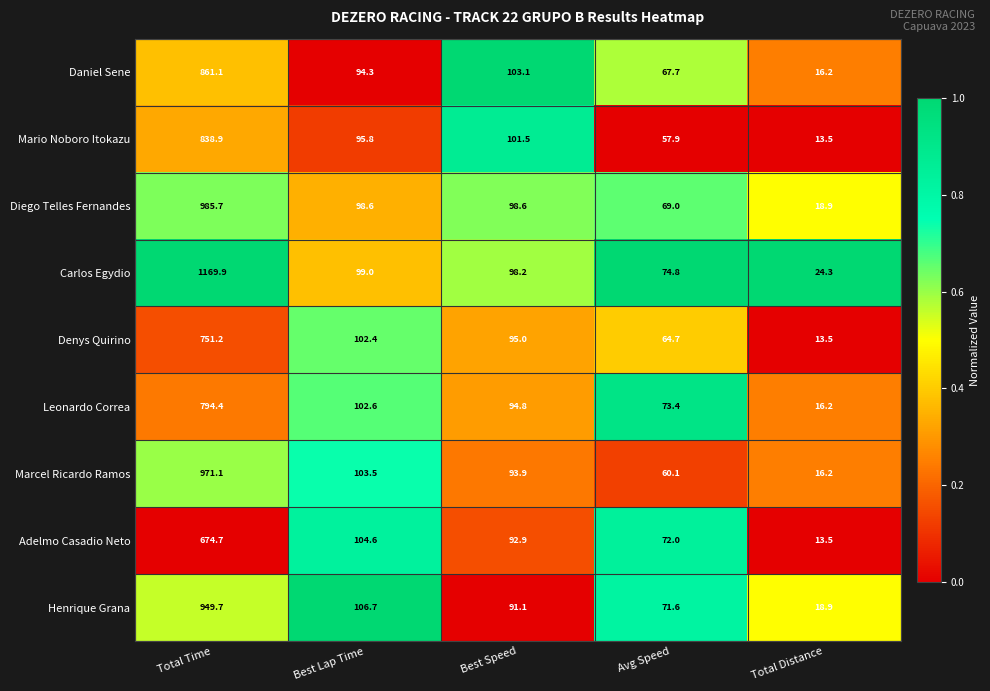

What is the average value of the Daniel Sene series?

228.5